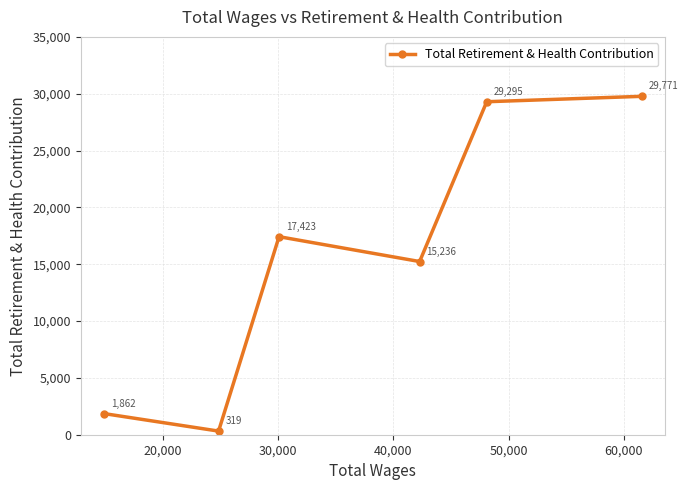

Does the chart display data point markers on the line(s)?

Yes